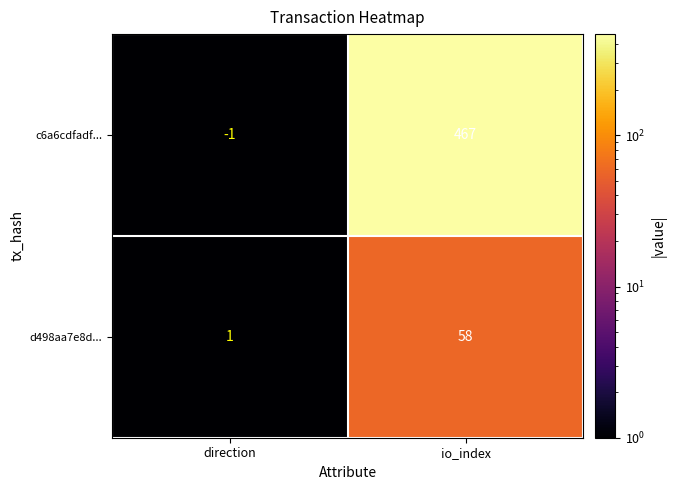

Rank the categories by c6a6cdfadf... value from lowest to highest.

direction, io_index